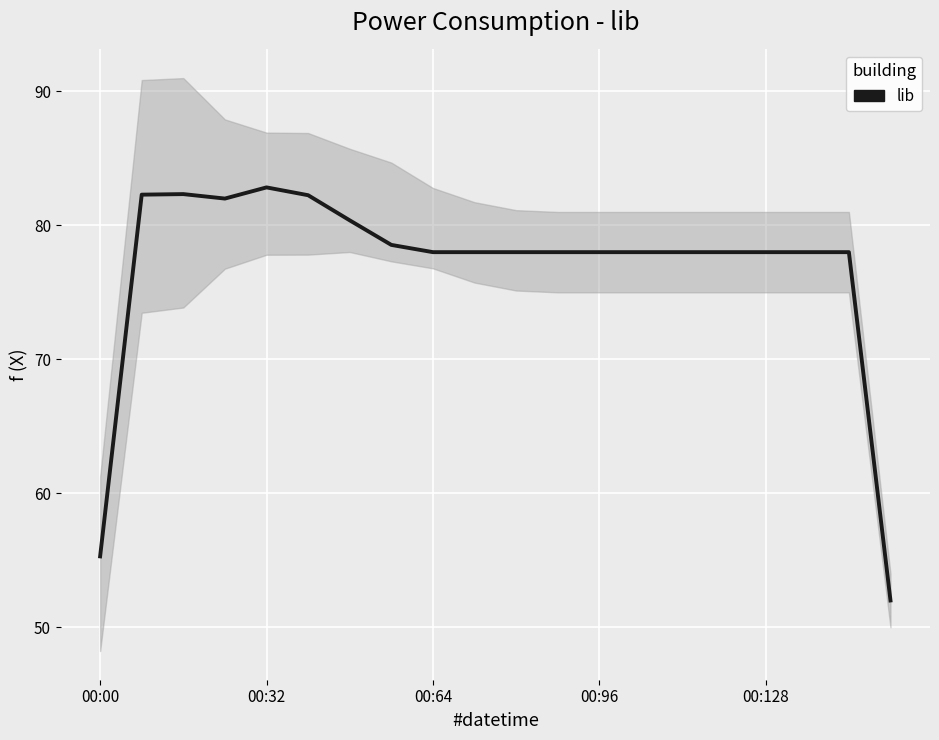

What is the change in value from 00:128 to 14?

-4.8